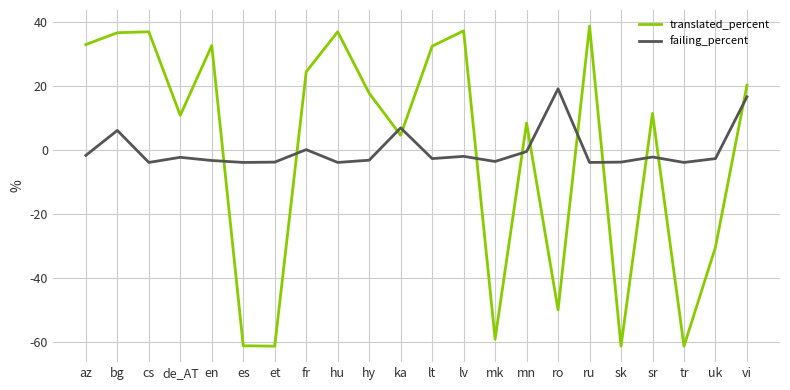

In failing_percent, how many points are lower than both neighbors (excluding endpoints)?

7